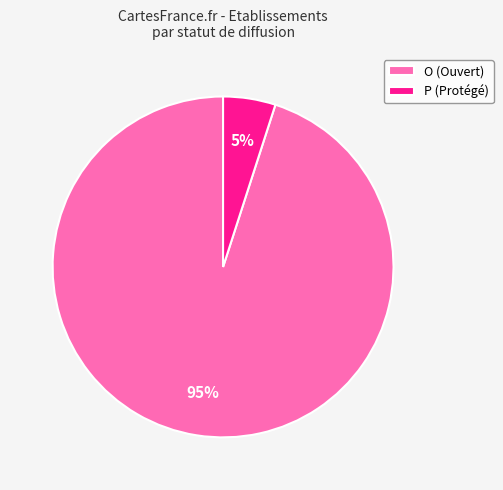

True or false: P accounts for 18% of the total.

False